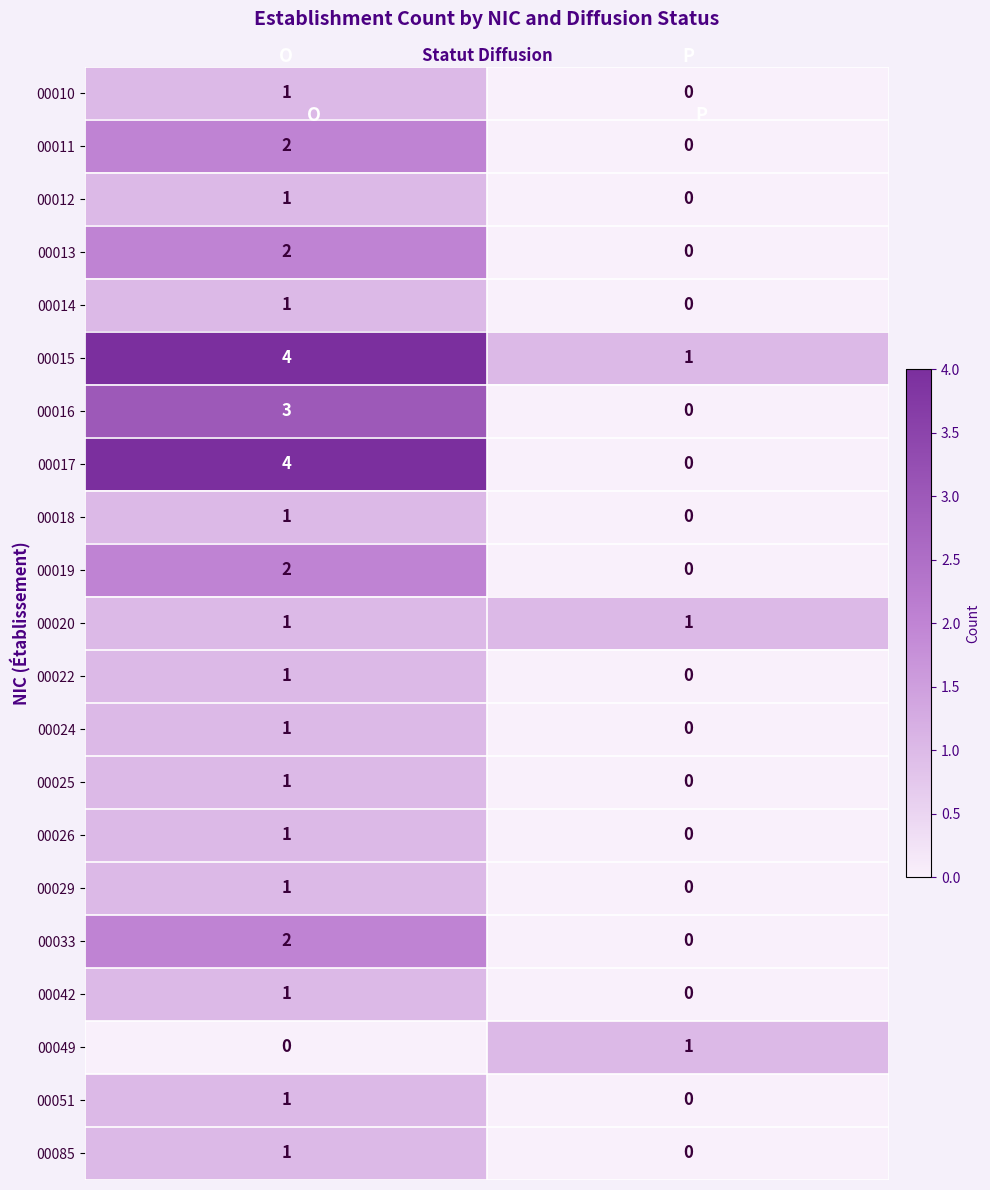

Which series has the largest range (max minus min)?

00017